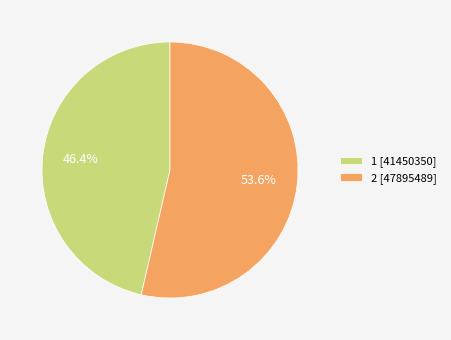

What percentage do 2 and 1 together represent?

100.0%